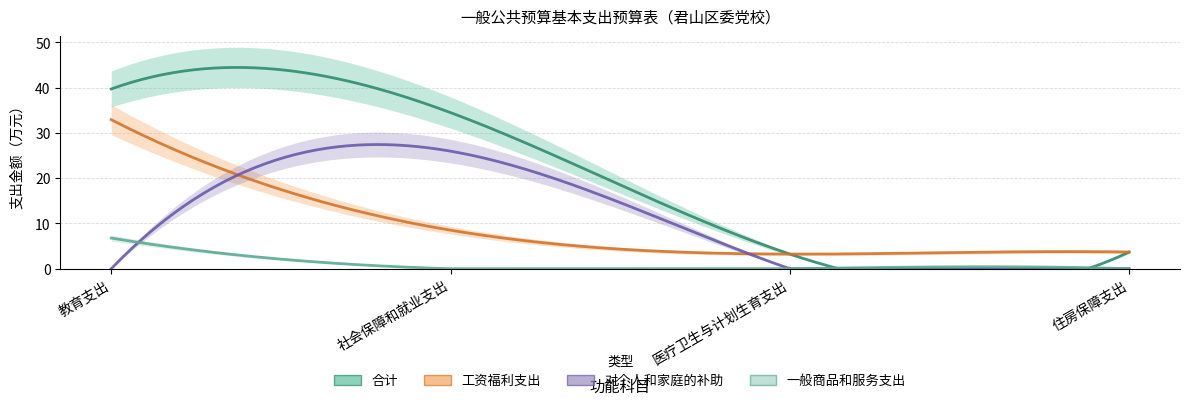

The value of 一般商品和服务支出 at 医疗卫生与计划生育支出 is 0.0. True or false?

True